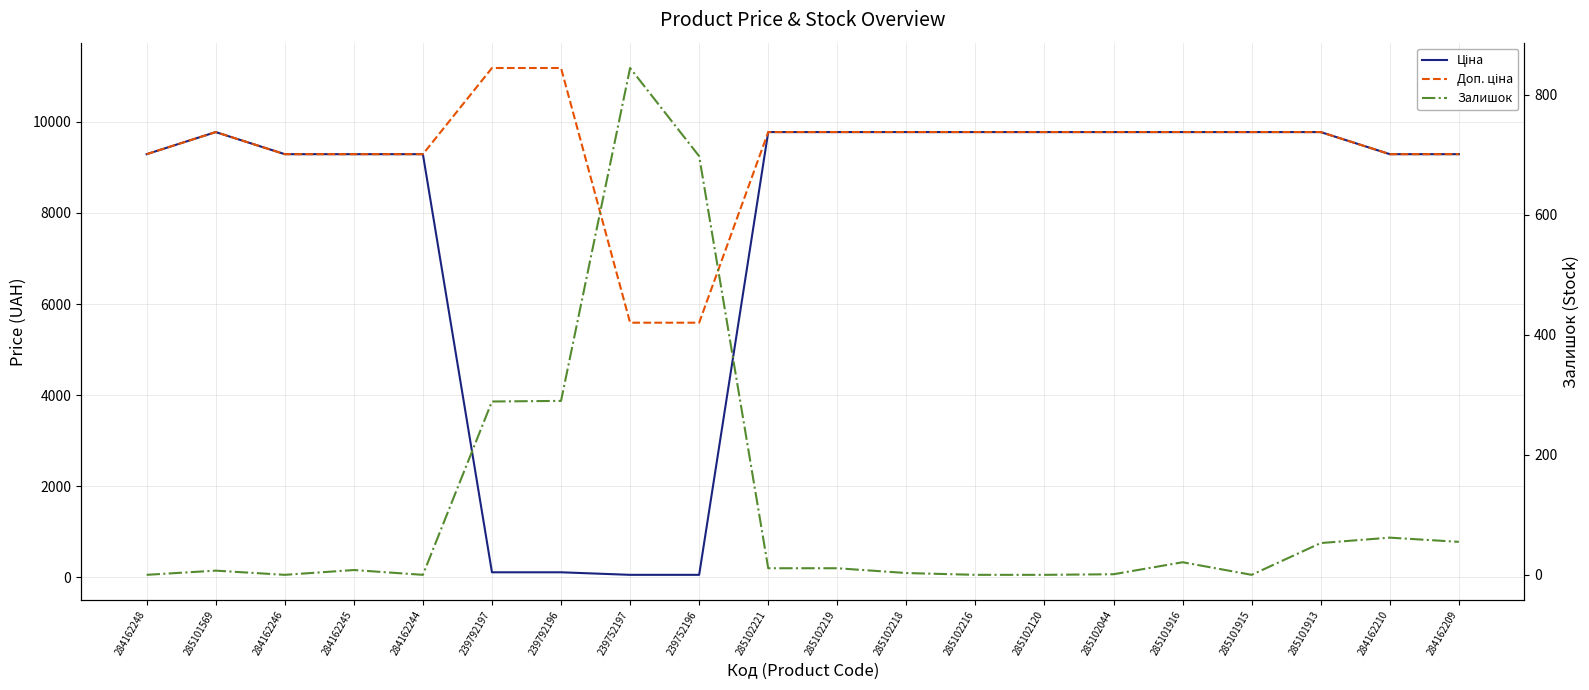

At 284162248, list the series in order from largest to smallest.

Ціна, Доп. ціна, Залишок